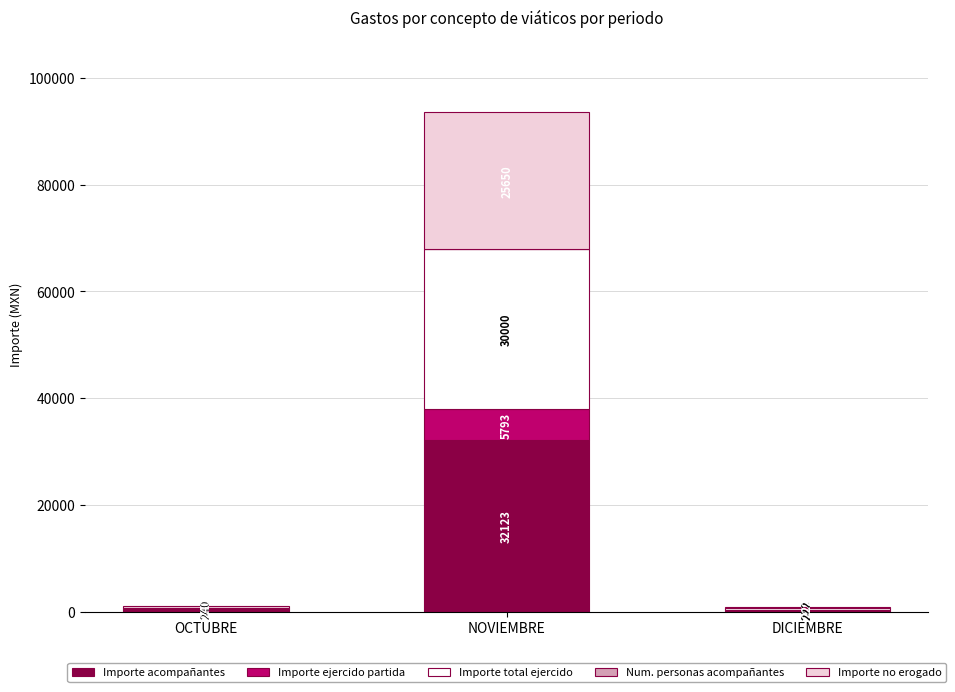

Is it true that Importe acompañantes equals 42555 at NOVIEMBRE?

False